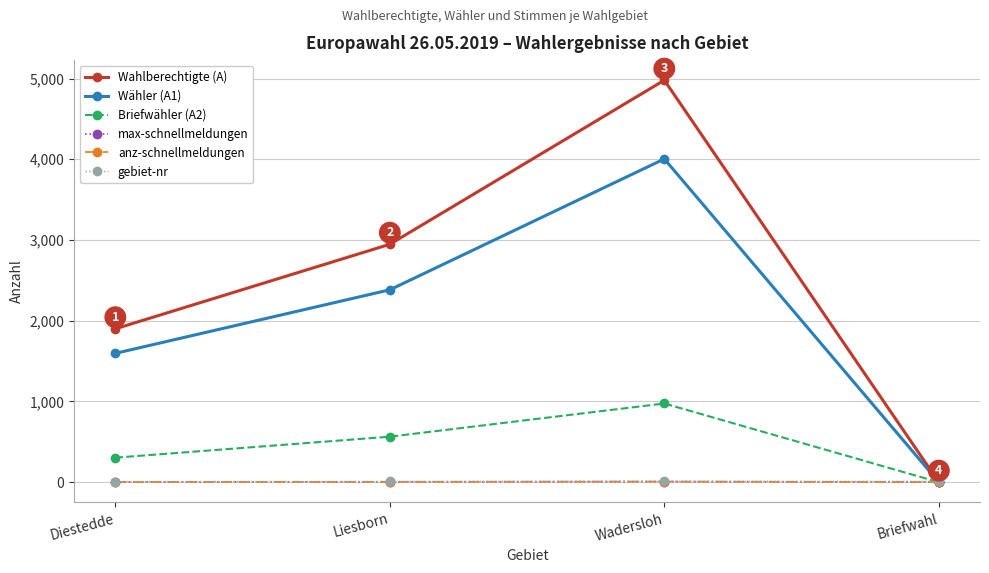

Does the chart have visible grid lines?

Yes